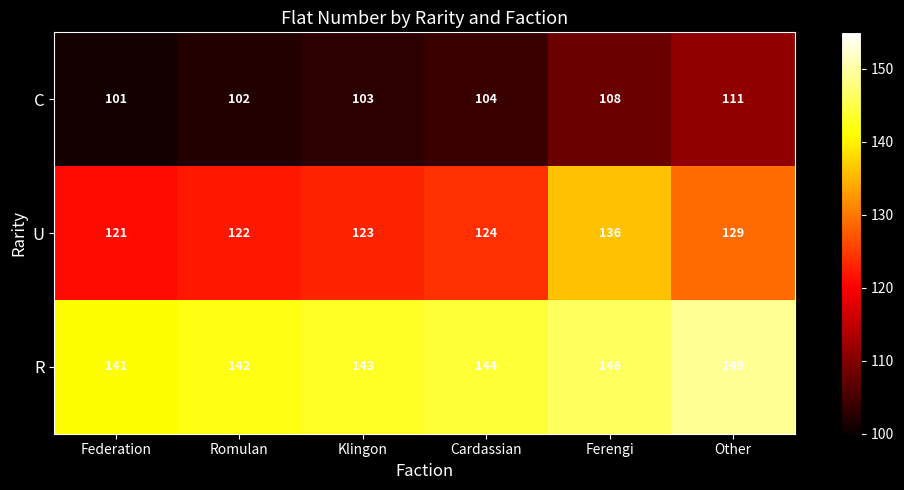

What is the spread (max minus min) of values at Ferengi?

38